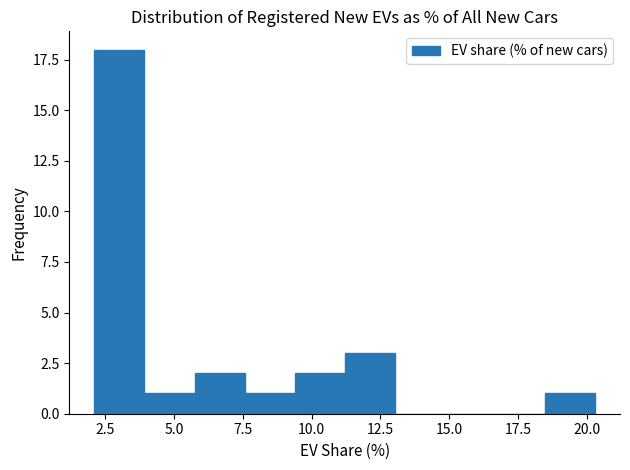

Around what value on the x-axis is the tallest bar? Give the approximate position of its centre, as read against the axis.

3.0